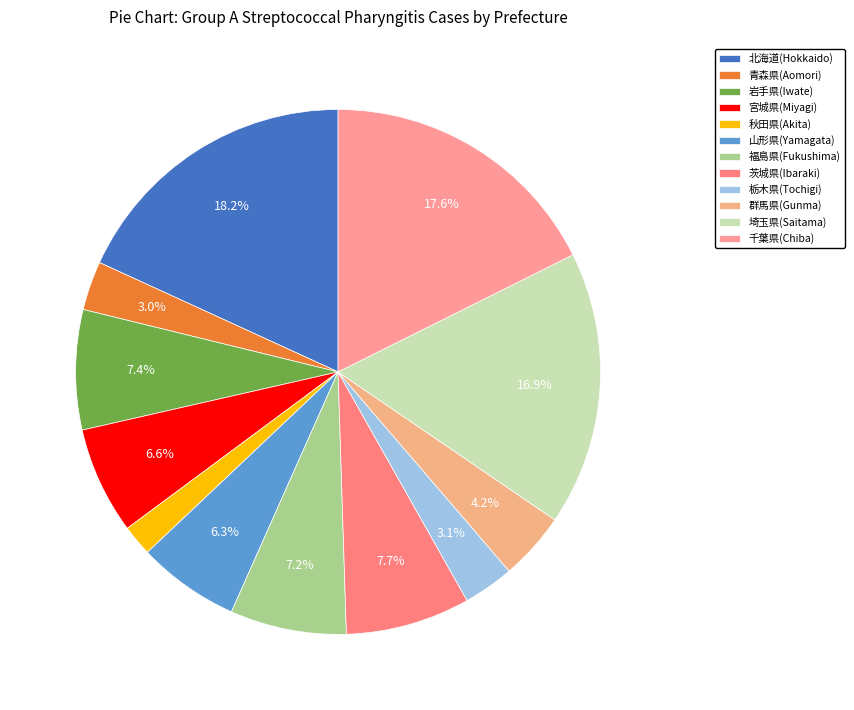

To the nearest percent, what is the combined percentage of 宮城県(Miyagi) and 栃木県(Tochigi)?

10%